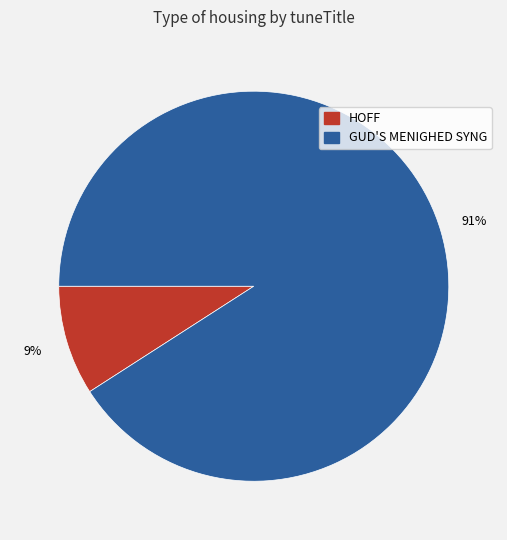

Which has a higher value, GUD'S MENIGHED SYNG or HOFF?

GUD'S MENIGHED SYNG